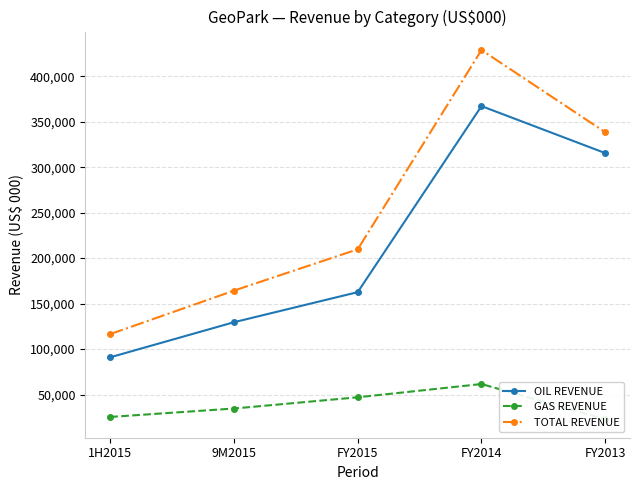

True or false: GAS REVENUE and TOTAL REVENUE intersect in this chart.

False